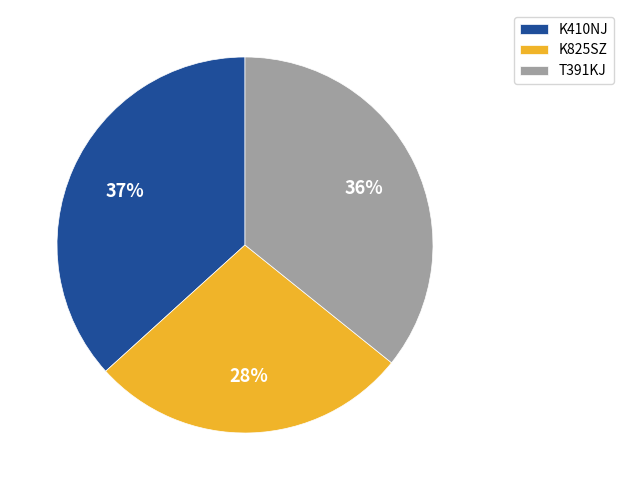

What is the ratio of the value at K410NJ to the value at T391KJ?

1.0